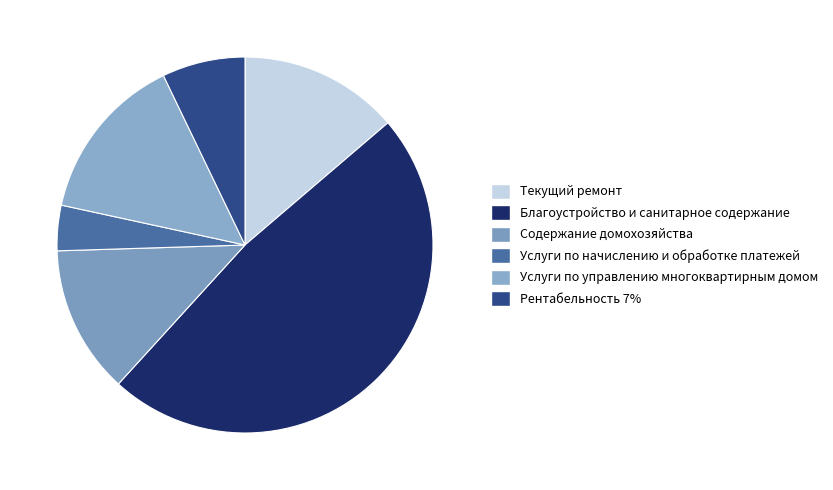

Is it true that Благоустройство и санитарное содержание is 48% of the pie?

True